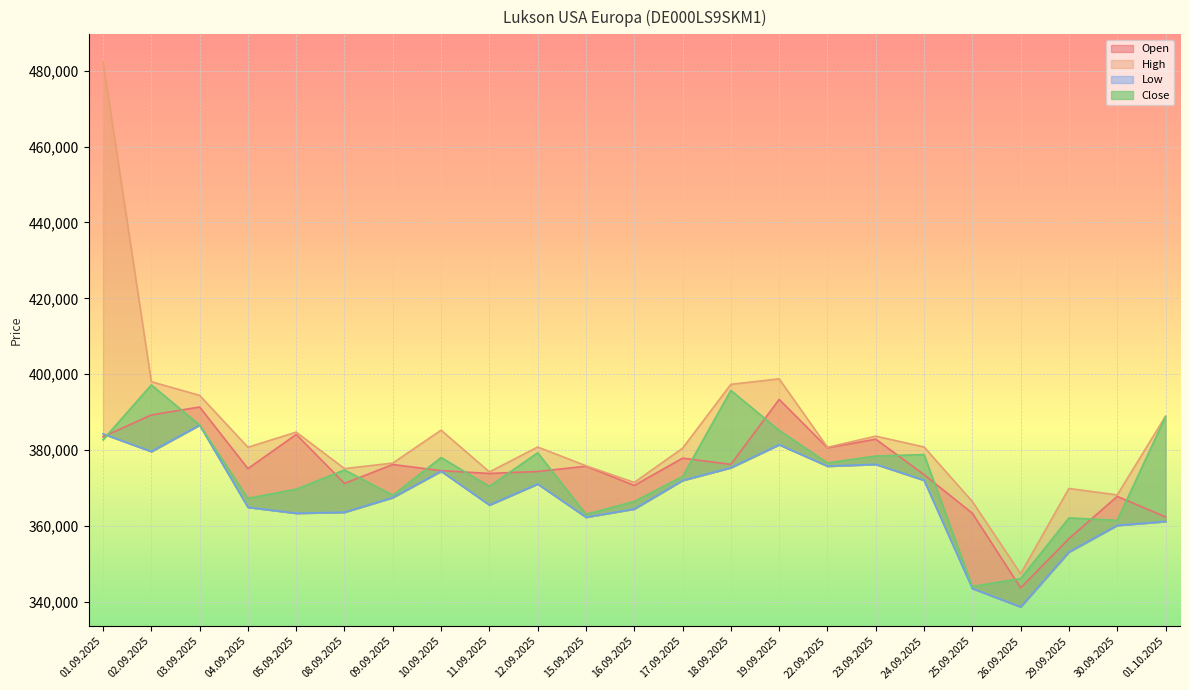

How many lines are shown in the chart?

4